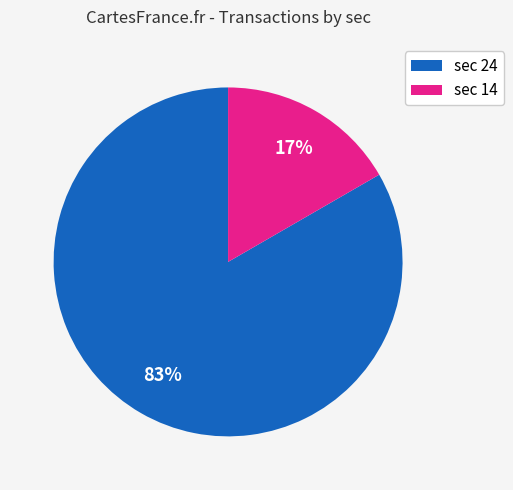

Does any single category account for the majority?

Yes